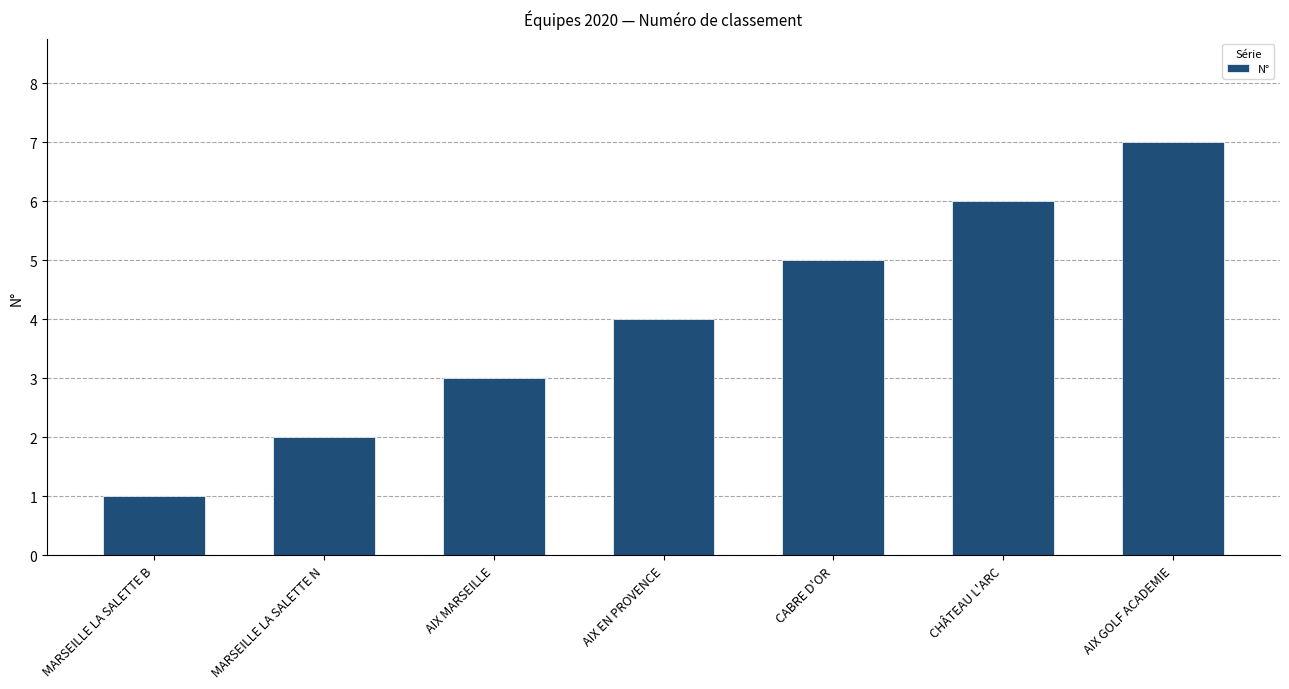

What is the change in value from MARSEILLE LA SALETTE B to AIX MARSEILLE?

+2